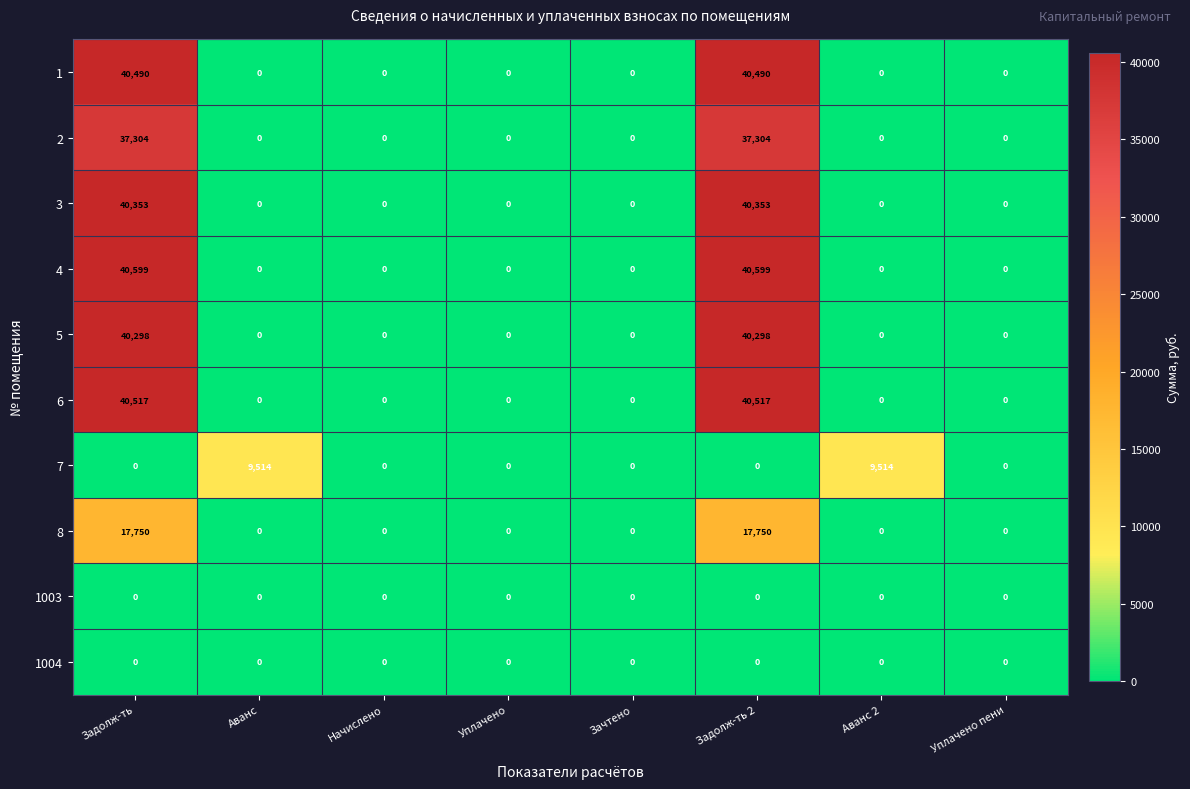

True or false: 1003 has a value of 0 at Задолж-ть.

True